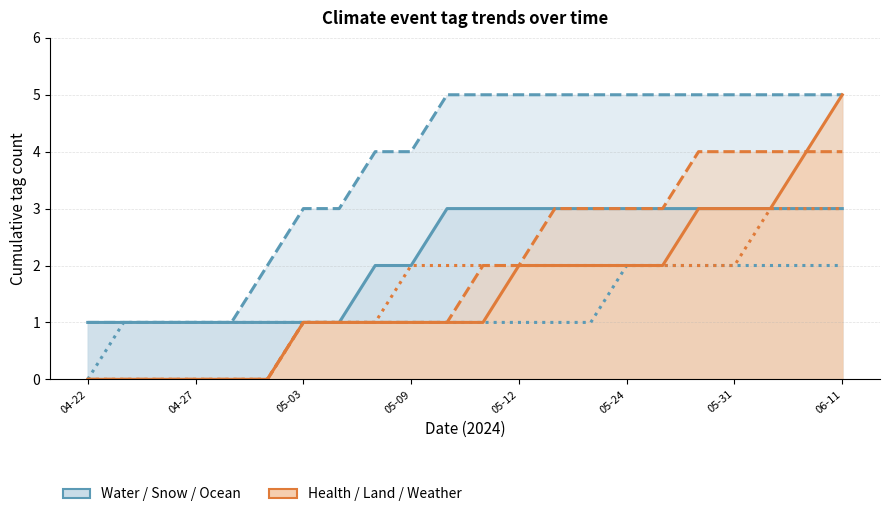

Does the chart display data point markers on the line(s)?

No